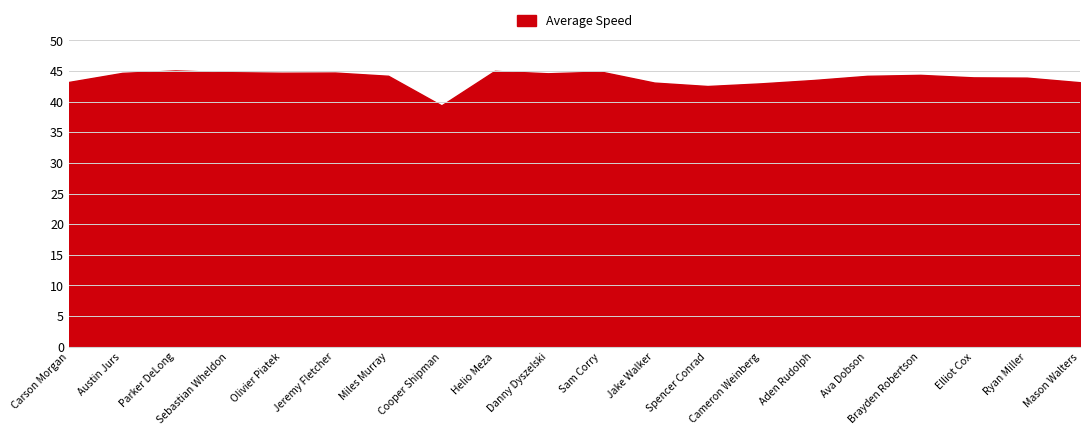

What is the smallest value displayed?

39.4